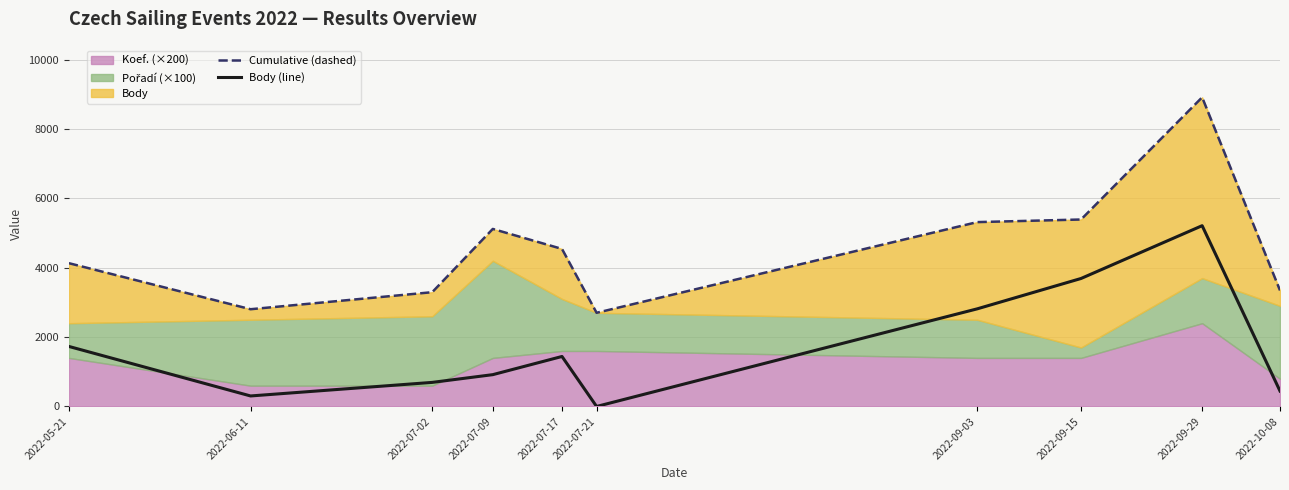

The value of Body (line) at 2022-09-15 is 3689. True or false?

True